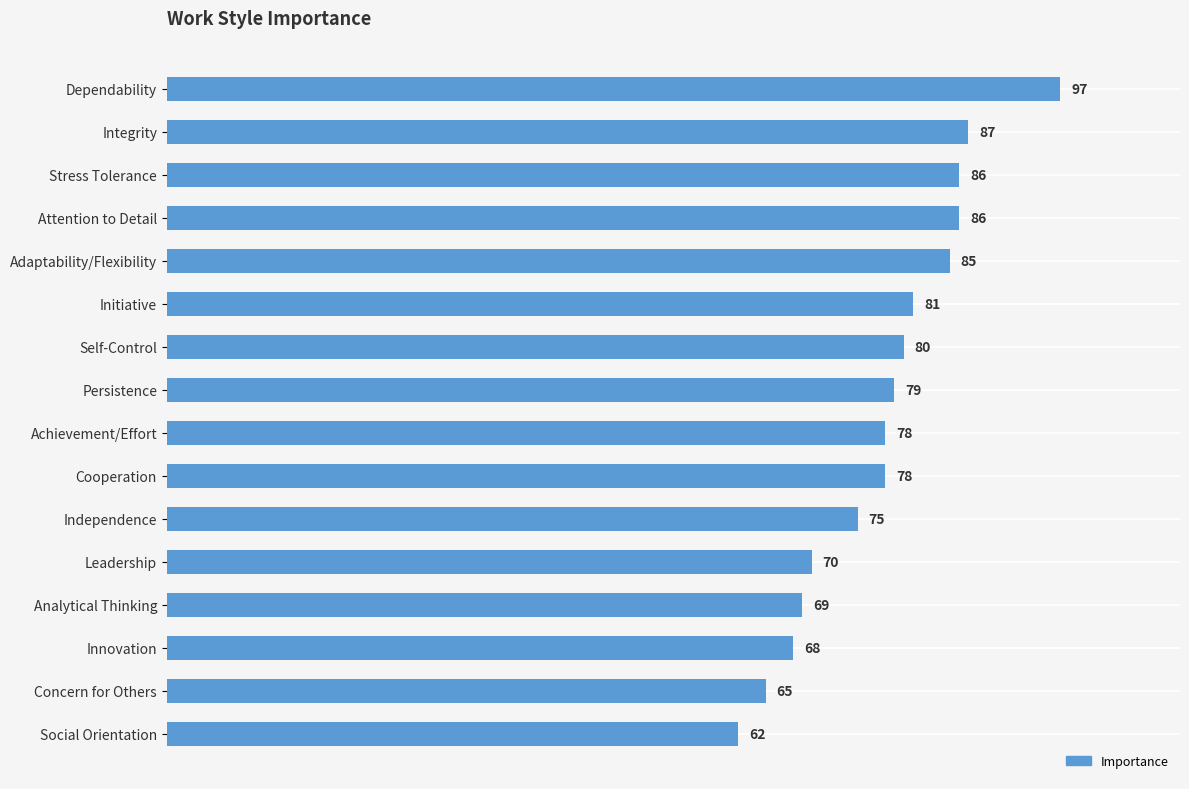

What is the value of the 5th bar from the top?

85